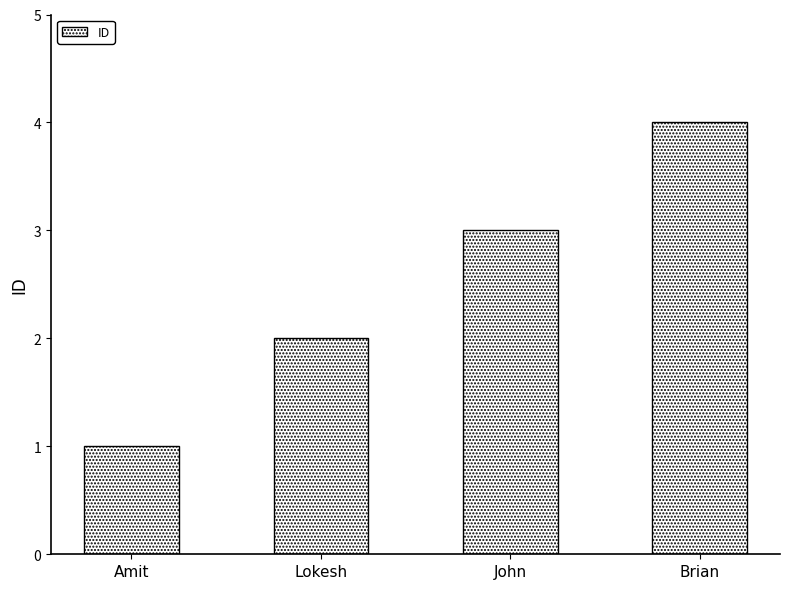

How many data points does each series have?

4